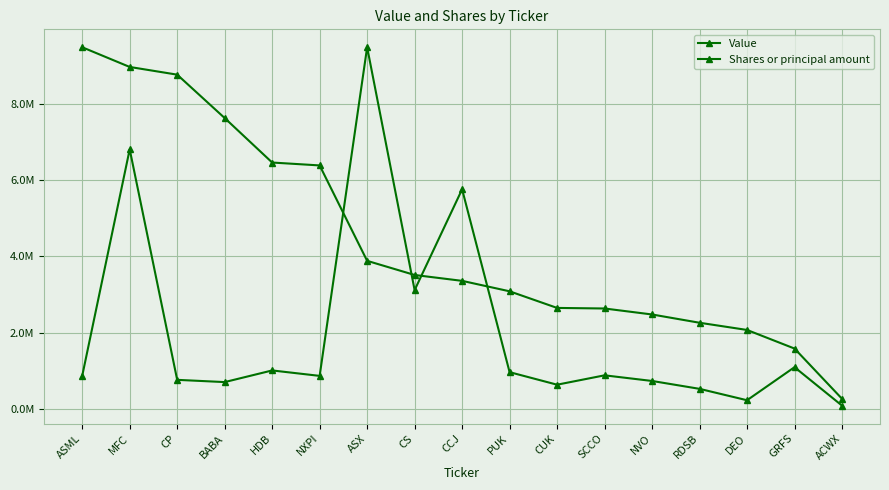

How many values in the Value series exceed 3356000?

8